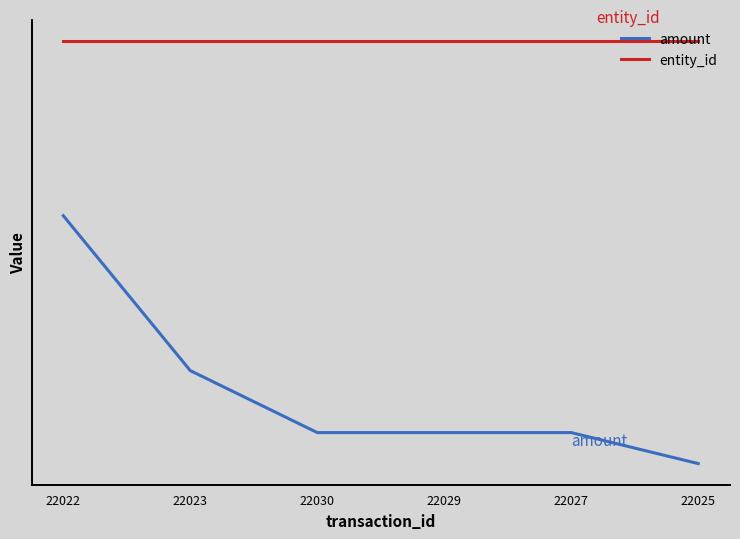

Which series has the widest spread of values?

amount